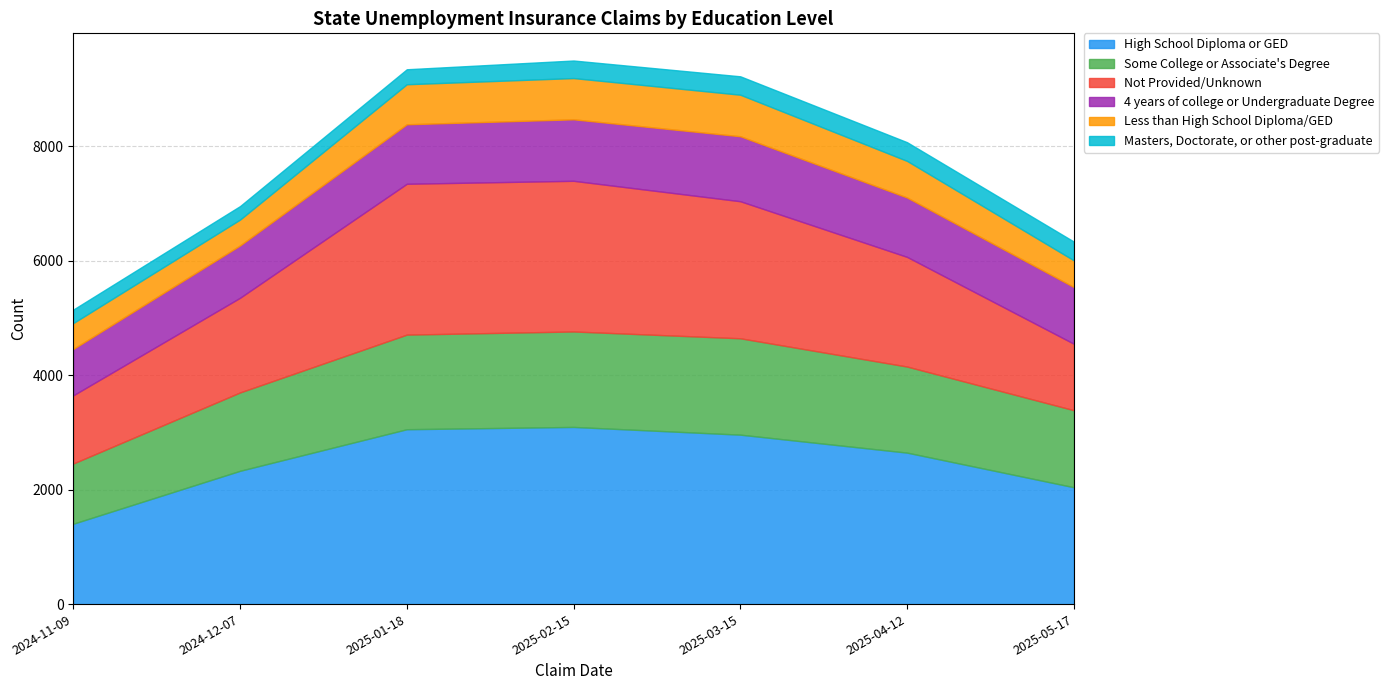

What are all the series names shown in the legend?

High School Diploma or GED, Some College or Associate's Degree, Not Provided/Unknown, 4 years of college or Undergraduate Degree, Less than High School Diploma/GED, Masters, Doctorate, or other post-graduate